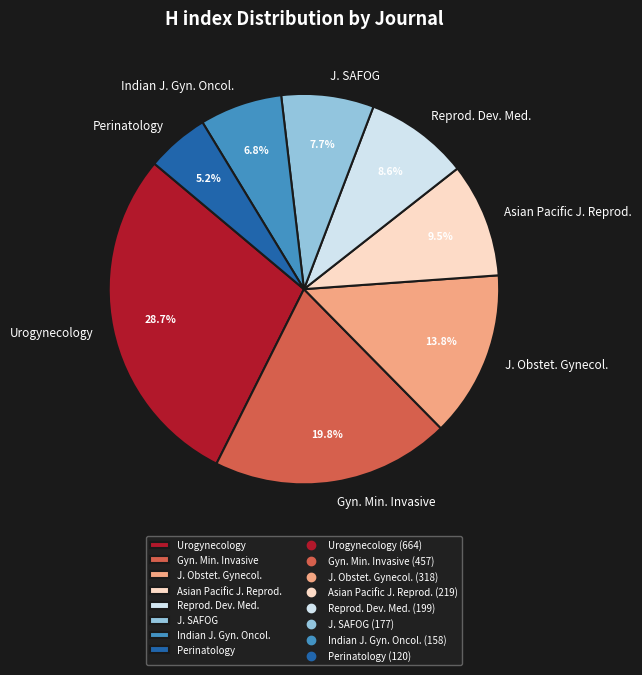

What portion of the pie excludes Perinatology?

94.8%